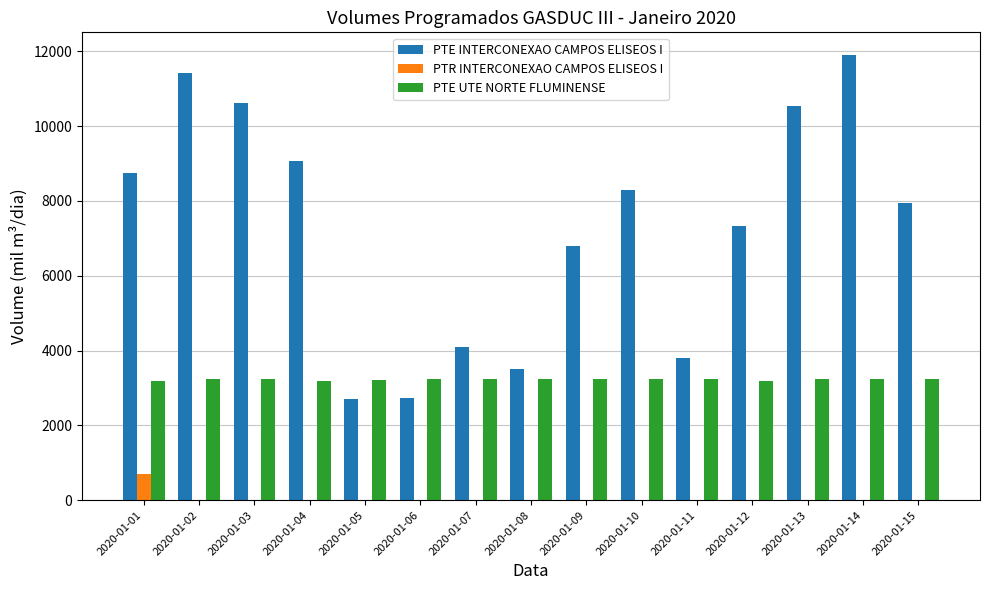

How many values in the PTE INTERCONEXAO CAMPOS ELISEOS I series exceed 7936?

8